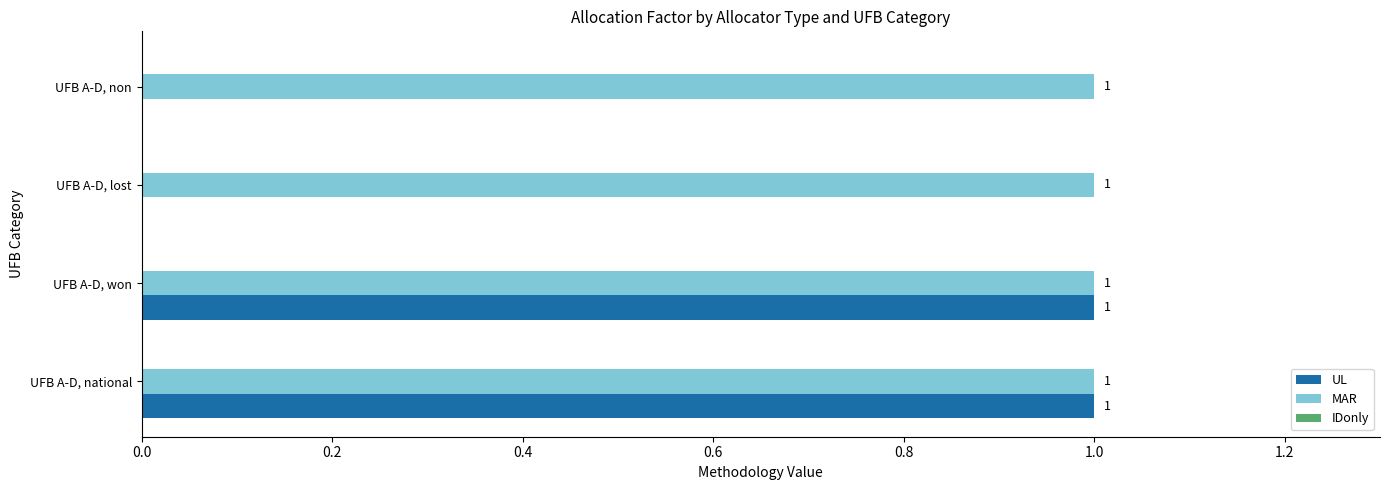

Between UFB A-D, won and UFB A-D, non, which series saw the biggest shift?

UL